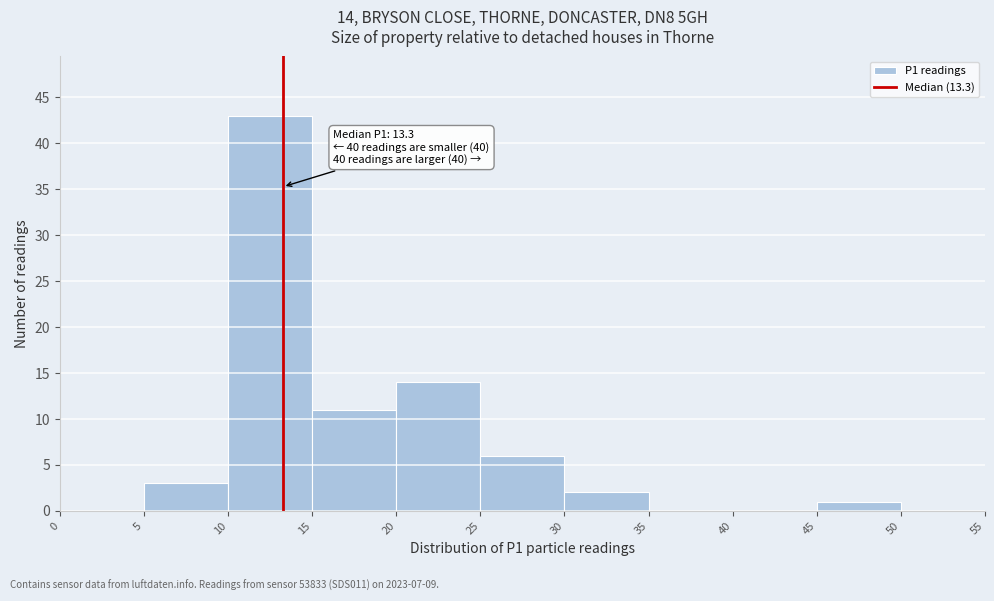

Which range on the x-axis has the tallest bar?

10 to 15